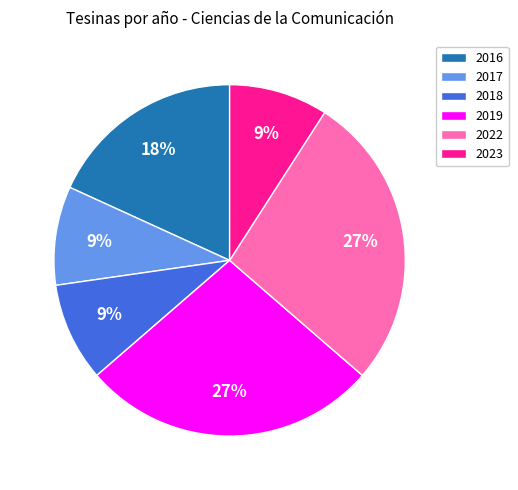

Which has a higher value, 2022 or 2023?

2022